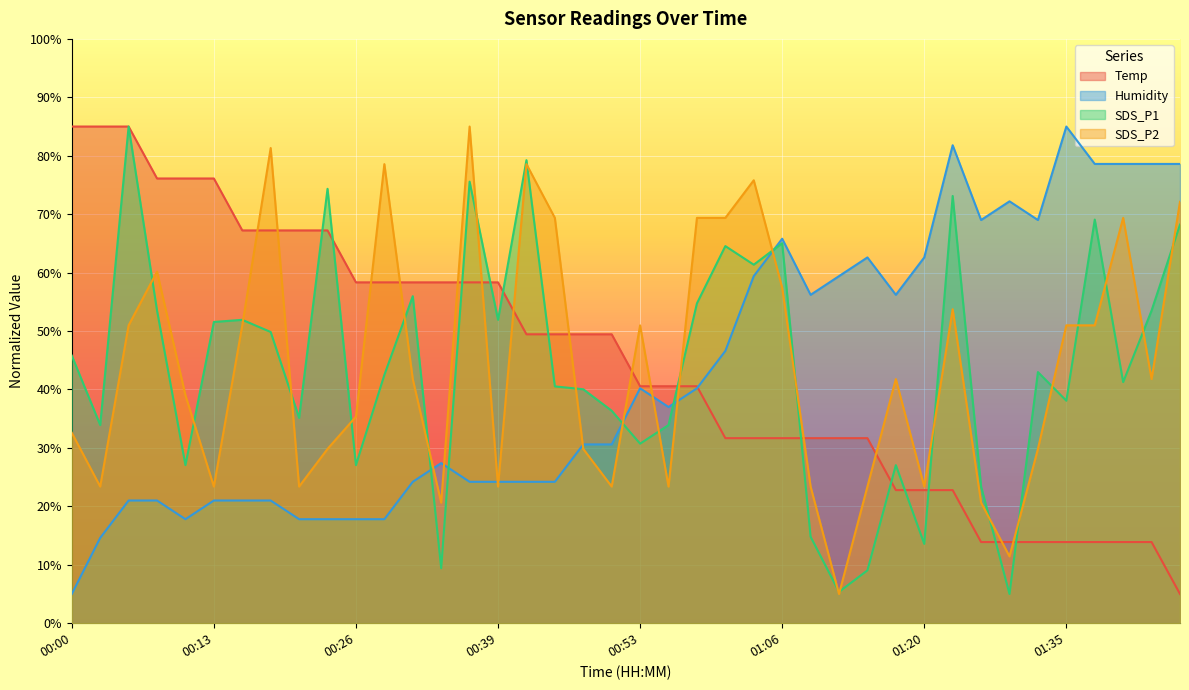

How many series are shown in this chart?

4